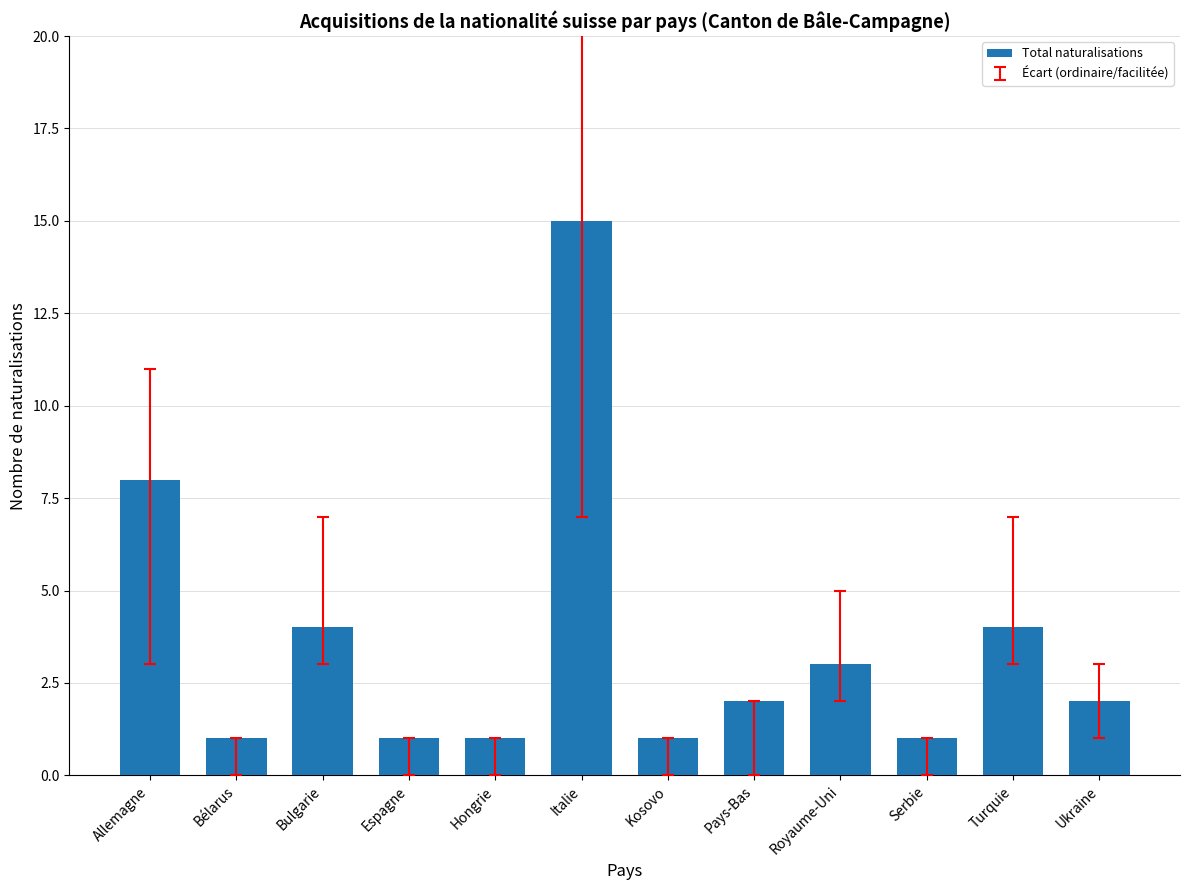

How many bars are there in total?

12